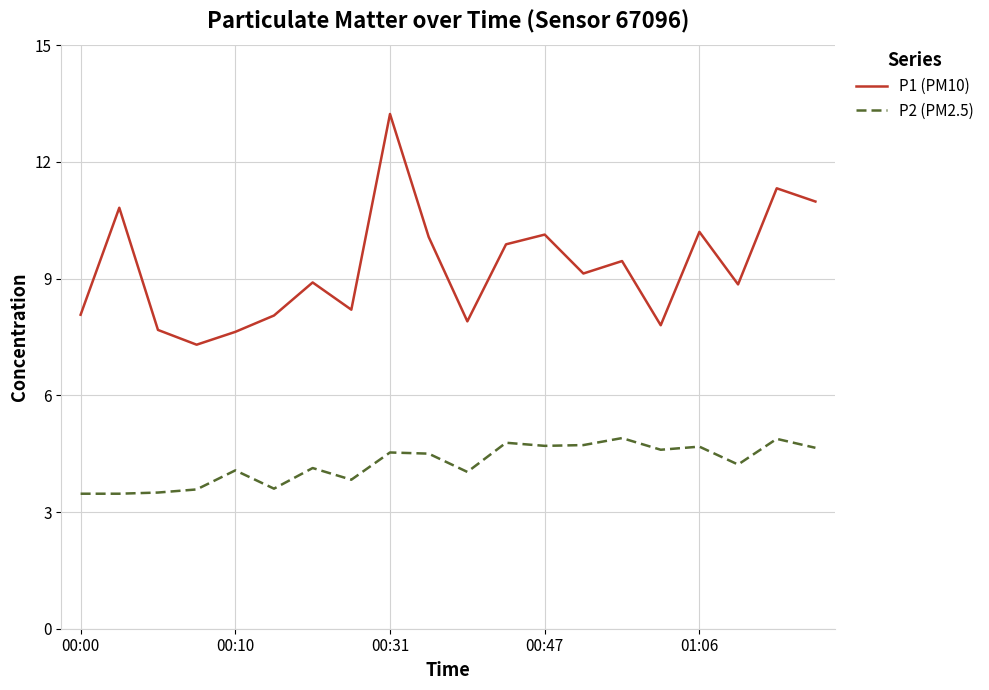

List the series in order of their peak value, highest first.

P1 (PM10), P2 (PM2.5)